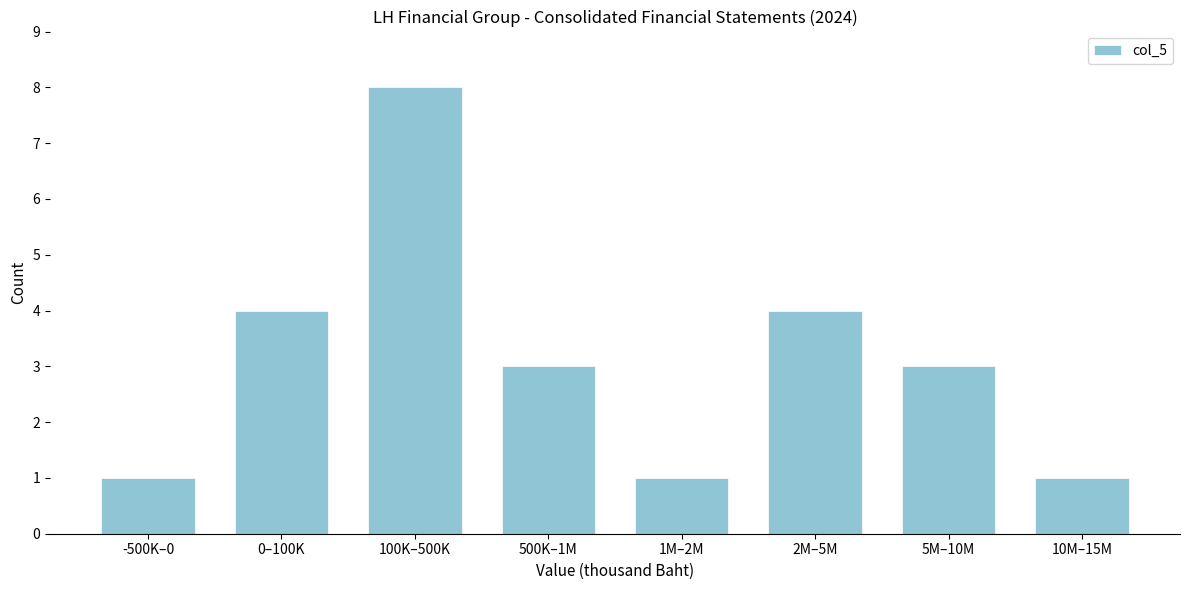

Reading left to right, extract all data points from this chart.

1	4	8	3	1	4	3	1